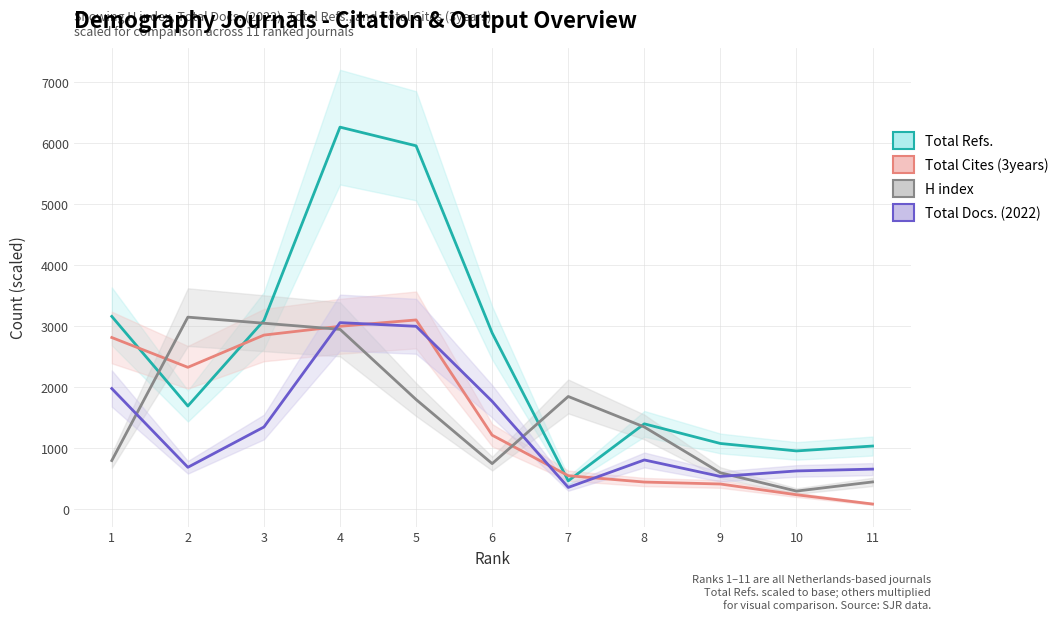

At which category does the chart reach its peak across all series?

4